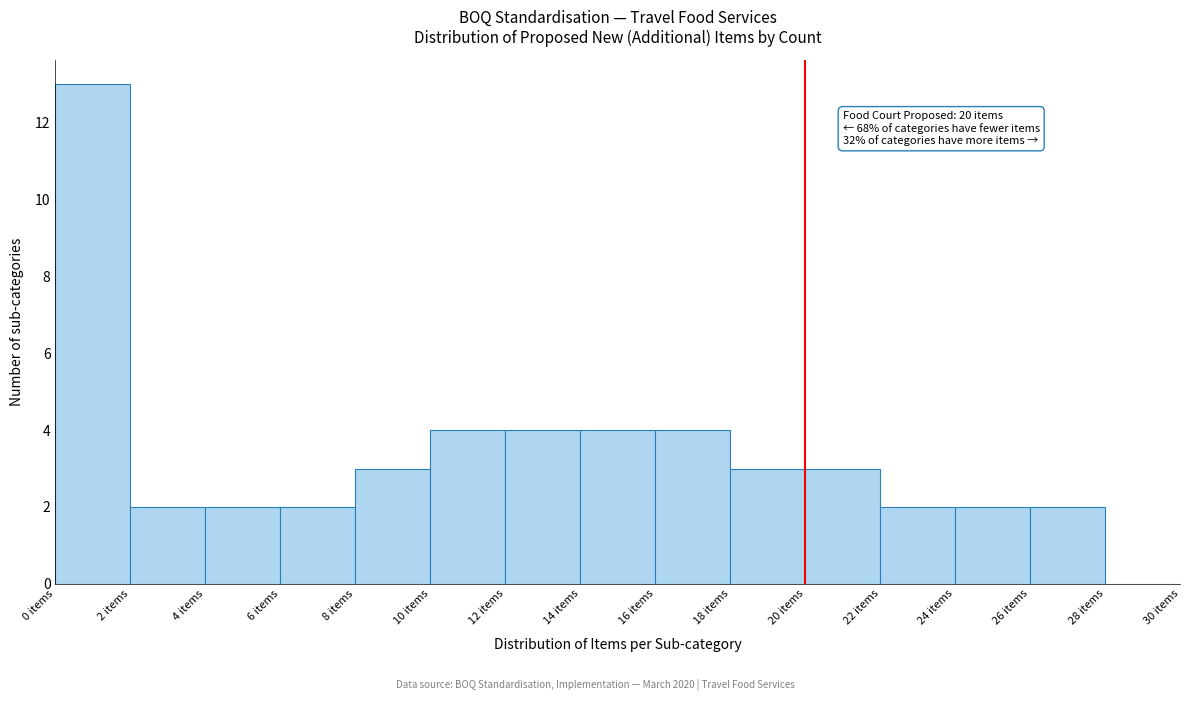

Which range on the x-axis has the tallest bar?

0 to 2